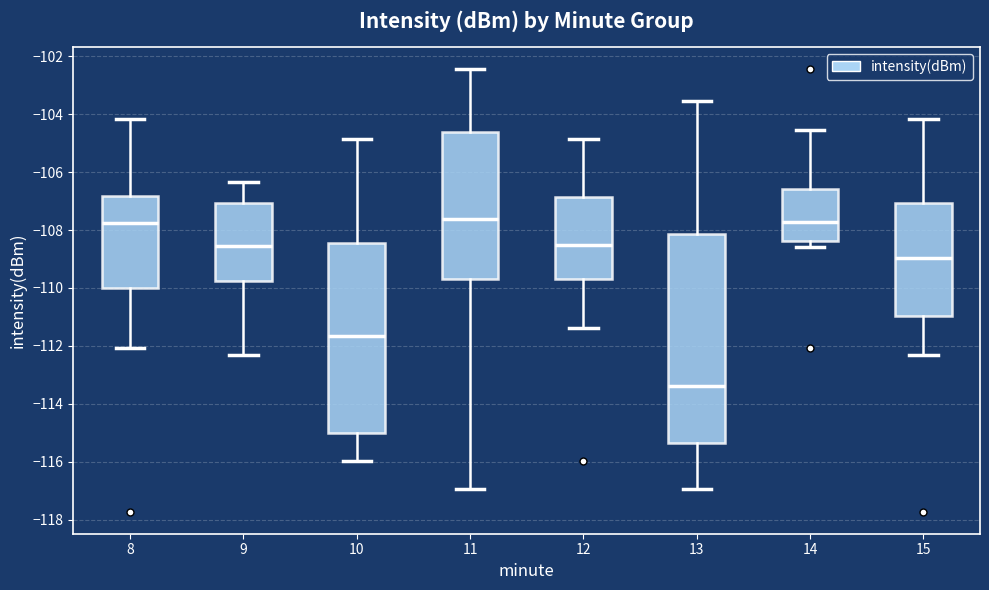

Reading left to right, read every box against the y-axis: the position of its median line, the range the box covers, and the ends of its whiskers. The values are not printed on the chart, so give them approximately, as read against the axis.

8: median -107.8, box -110.0 to -106.8, whiskers -112.0 to -104.2
9: median -108.6, box -109.8 to -107.0, whiskers -112.4 to -106.4
10: median -111.6, box -115.0 to -108.4, whiskers -116.0 to -104.8
11: median -107.6, box -109.6 to -104.6, whiskers -117.0 to -102.4
12: median -108.6, box -109.6 to -106.8, whiskers -111.4 to -104.8
13: median -113.4, box -115.4 to -108.2, whiskers -117.0 to -103.6
14: median -107.8, box -108.4 to -106.6, whiskers -108.6 to -104.6
15: median -109.0, box -111.0 to -107.0, whiskers -112.4 to -104.2